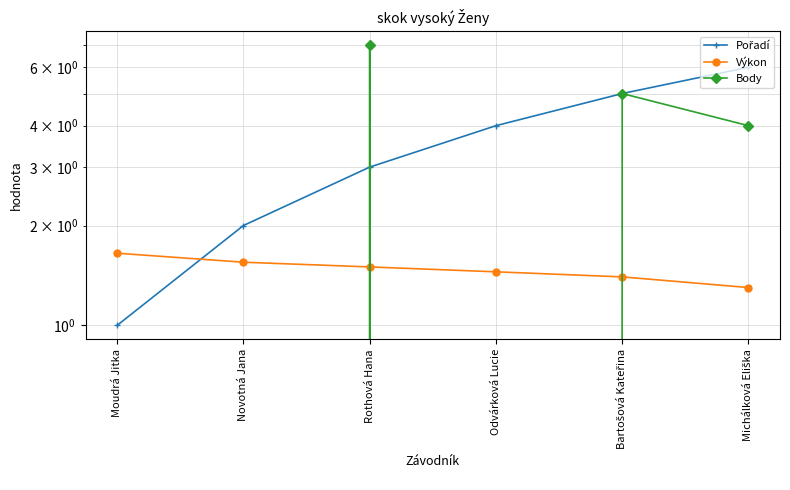

What is the total value across all series at Odvárková Lucie?

5.5